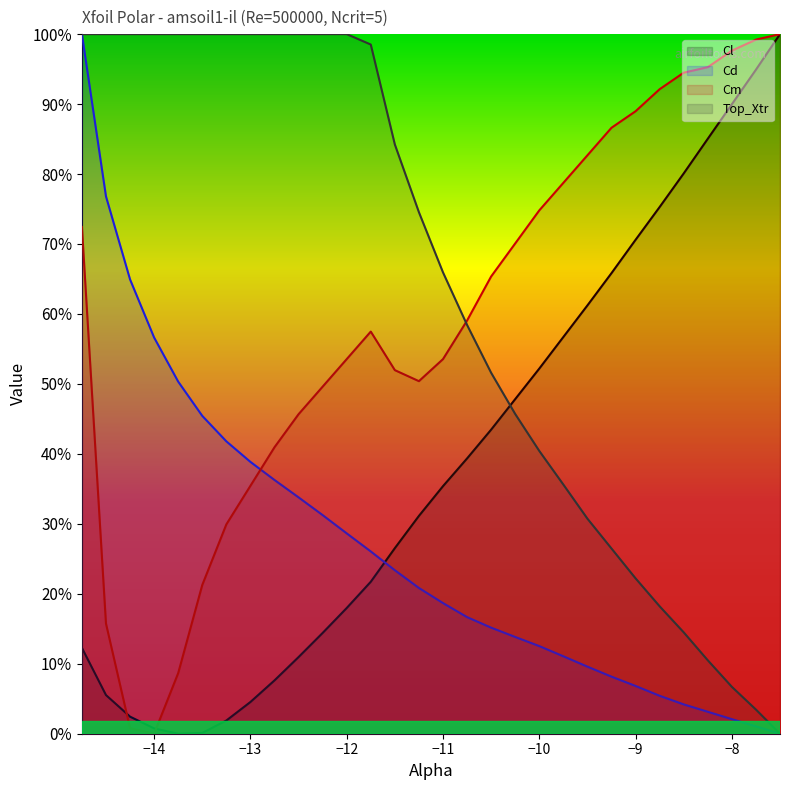

What is the label of the 4th point from the right?

-8.25